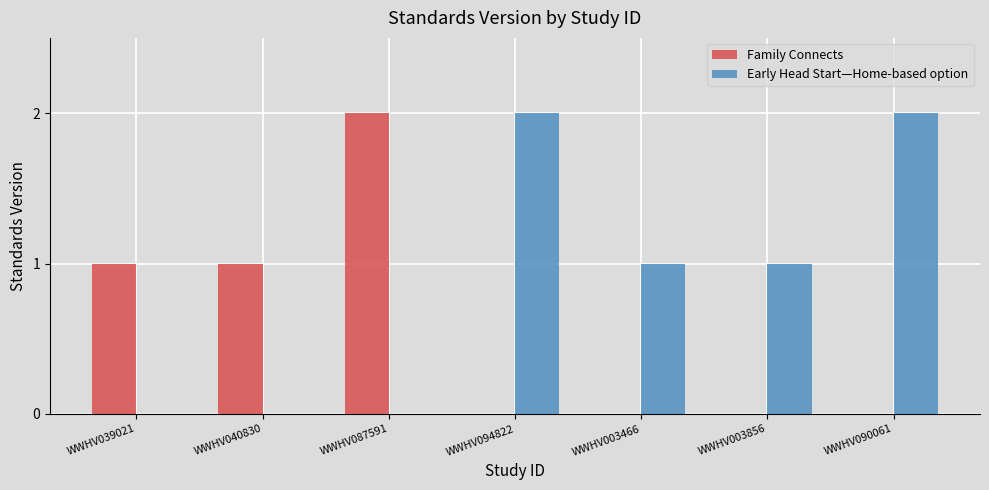

Count the Early Head Start—Home-based option values in the range 0 to 2.

7